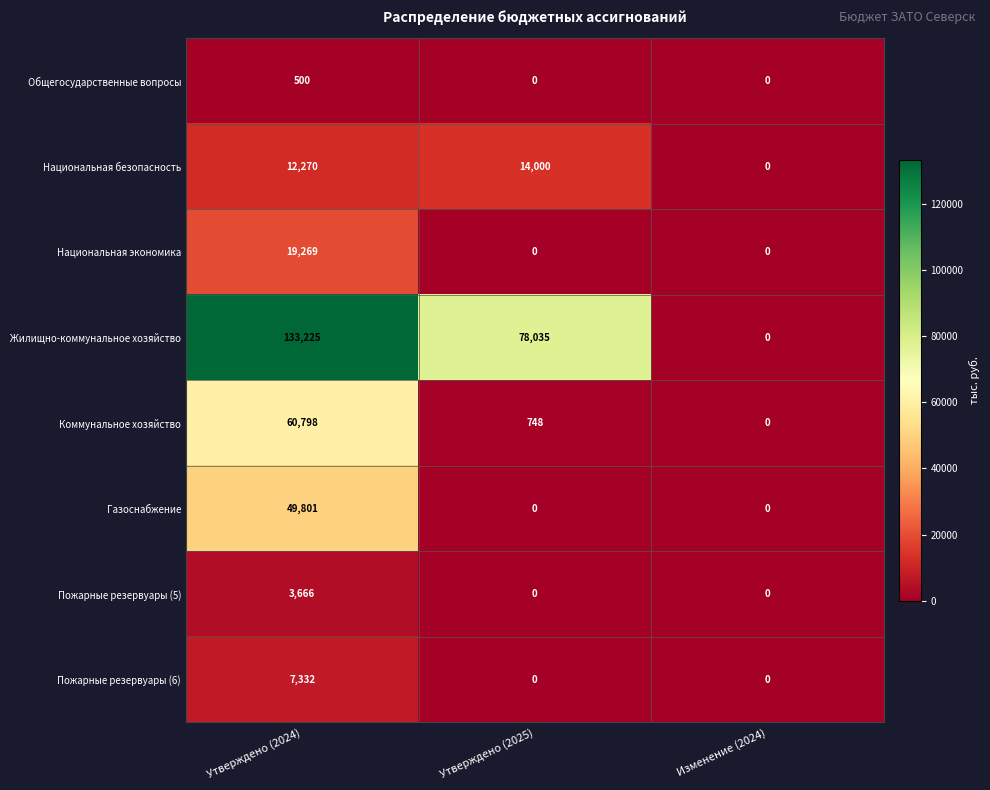

Rank the series by their maximum value, from lowest to highest.

Общегосударственные вопросы, Пожарные резервуары (5), Пожарные резервуары (6), Национальная безопасность, Национальная экономика, Газоснабжение, Коммунальное хозяйство, Жилищно-коммунальное хозяйство